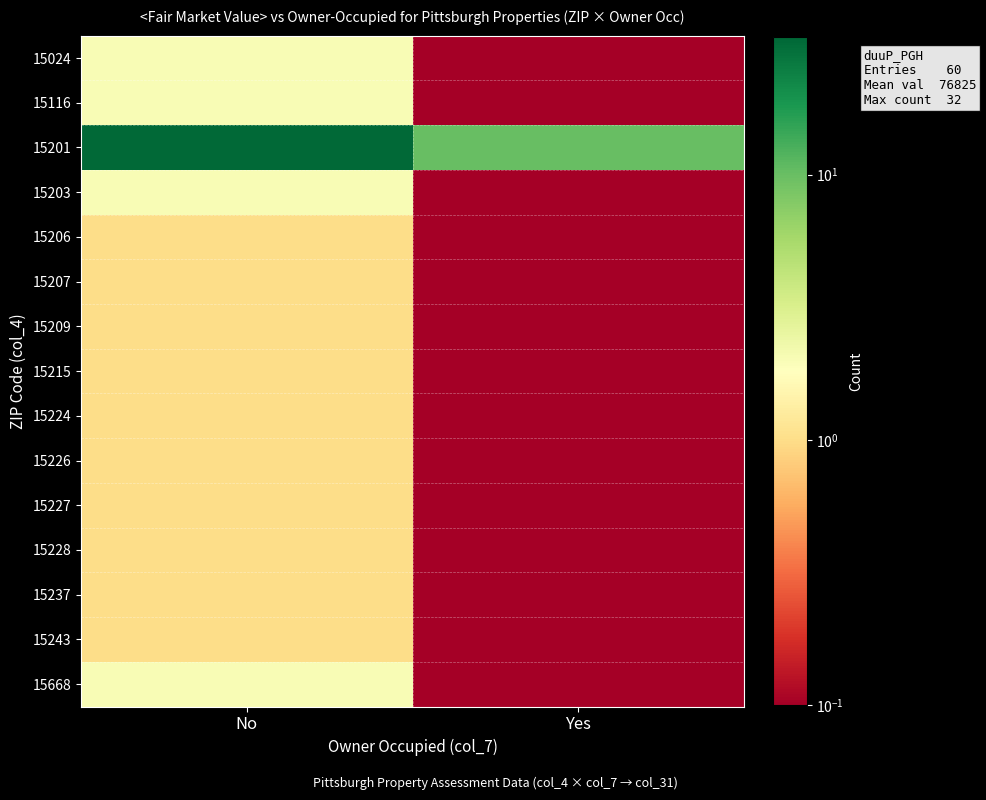

Reading left to right, extract all data points from this chart.

15024: No=2.0	Yes=0.0
15116: No=2.0	Yes=0.0
15201: No=32.0	Yes=10.0
15203: No=2.0	Yes=0.0
15206: No=1.0	Yes=0.0
15207: No=1.0	Yes=0.0
15209: No=1.0	Yes=0.0
15215: No=1.0	Yes=0.0
15224: No=1.0	Yes=0.0
15226: No=1.0	Yes=0.0
15227: No=1.0	Yes=0.0
15228: No=1.0	Yes=0.0
15237: No=1.0	Yes=0.0
15243: No=1.0	Yes=0.0
15668: No=2.0	Yes=0.0